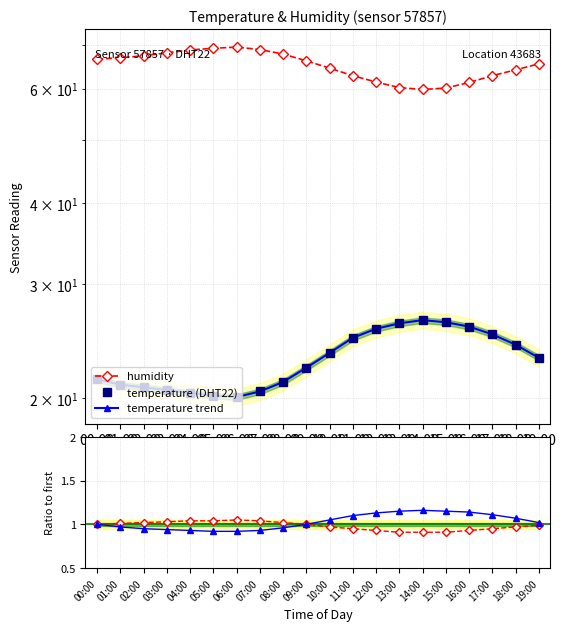

What is the greatest value displayed?

69.5